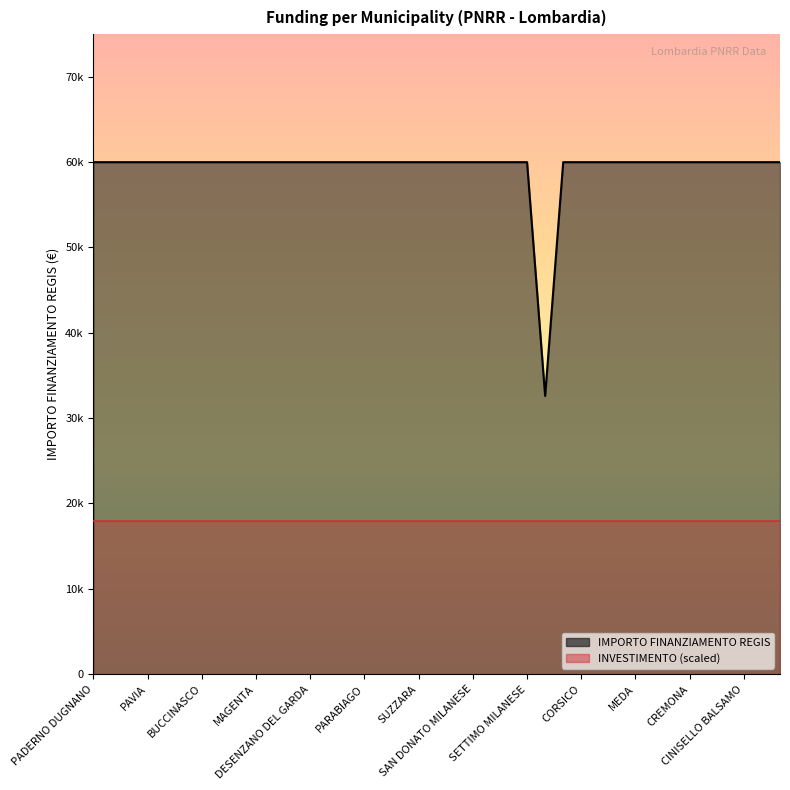

List the labels in order of value, largest first.

PADERNO DUGNANO, ROMANO DI LOMBARDIA, LIMBIATE, PAVIA, SARONNO, LAINATE, BUCCINASCO, BOLLATE, SEREGNO, MAGENTA, VIGEVANO, VOGHERA, DESENZANO DEL GARDA, LISSONE, CORNAREDO, PARABIAGO, PIOLTELLO, BRESSO, SUZZARA, CERNUSCO SUL NAVIGLIO, SERIATE, SAN DONATO MILANESE, MANTOVA, SEGRATE, SETTIMO MILANESE, GALBIATE, CORSICO, TREZZANO SUL NAVIGLIO, GARBAGNATE MILANESE, MEDA, CESANO BOSCONE, CANTU, CREMONA, BRUGHERIO, RHO, CINISELLO BALSAMO, TREVIGLIO, LUMEZZANE, SESTO SAN GIOVANNI